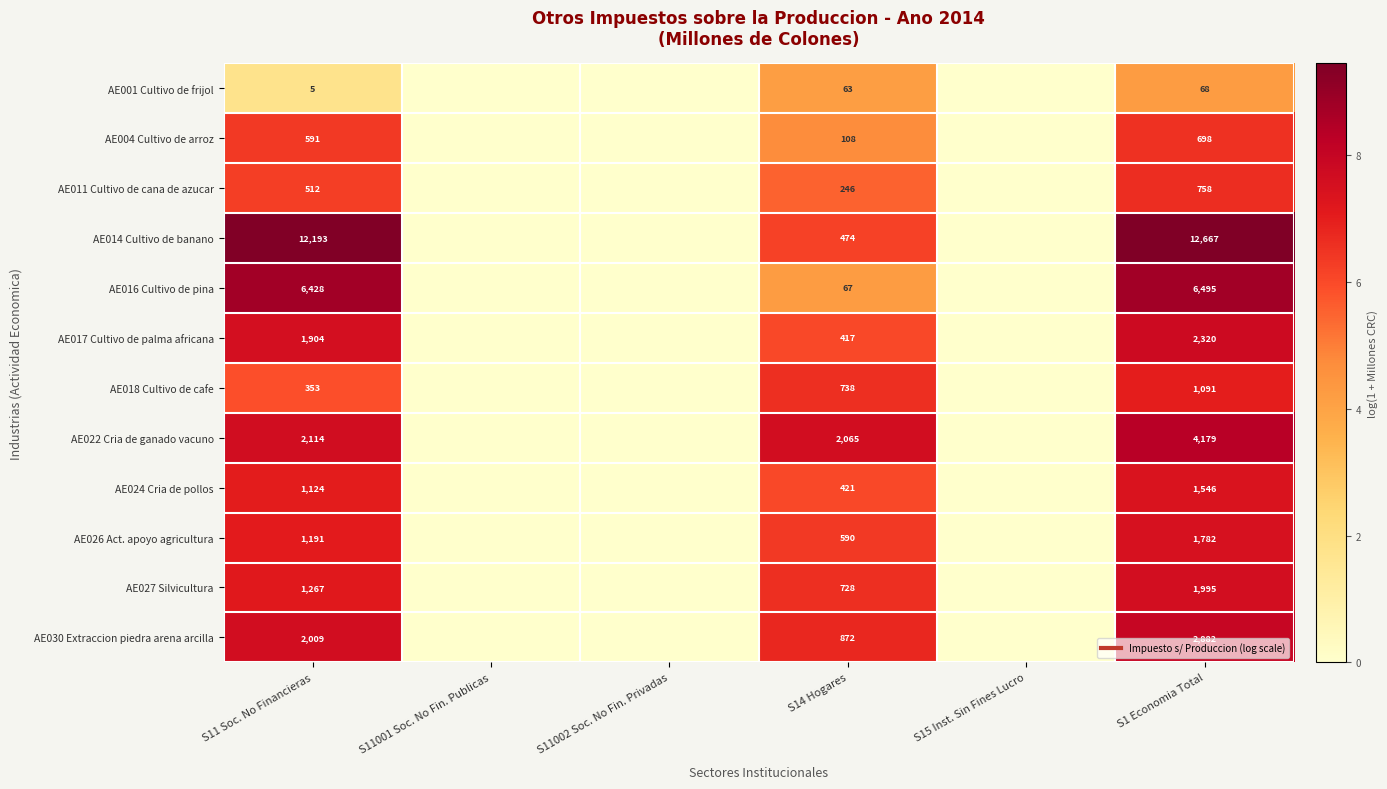

Which series has the largest total across all categories?

AE014 Cultivo de banano